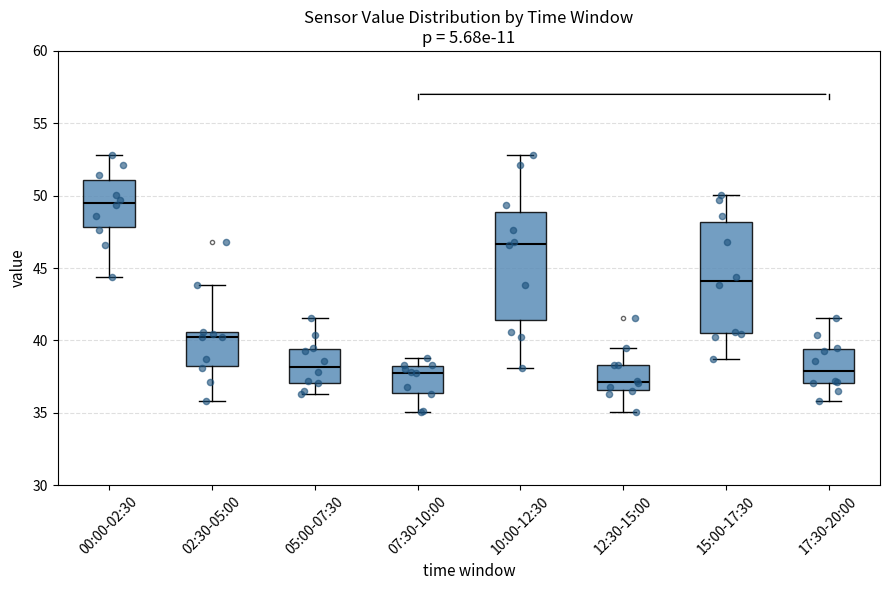

Which box's median line is the lowest?

12:30-15:00